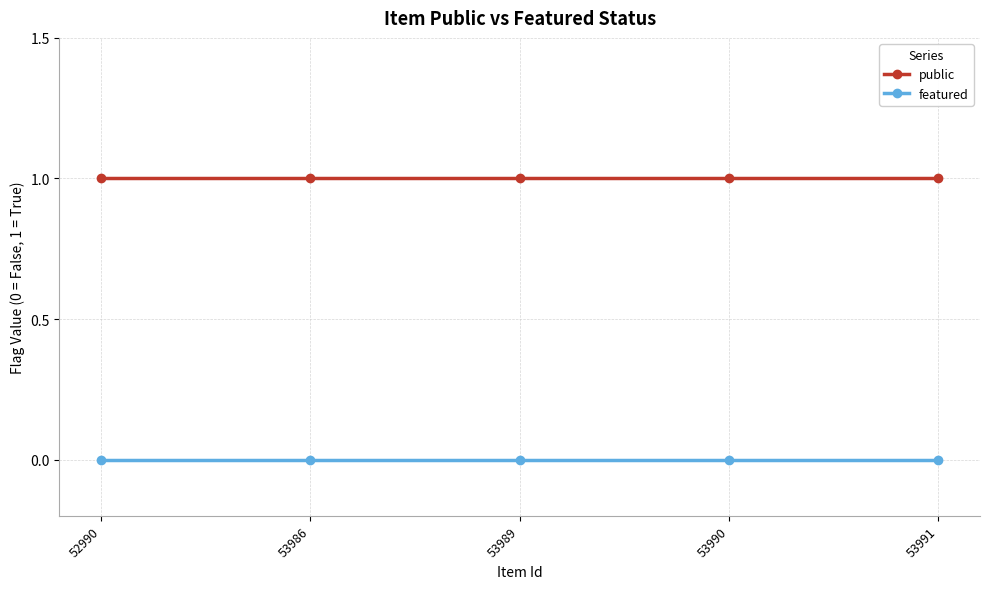

True or false: featured and public cross at least once.

False